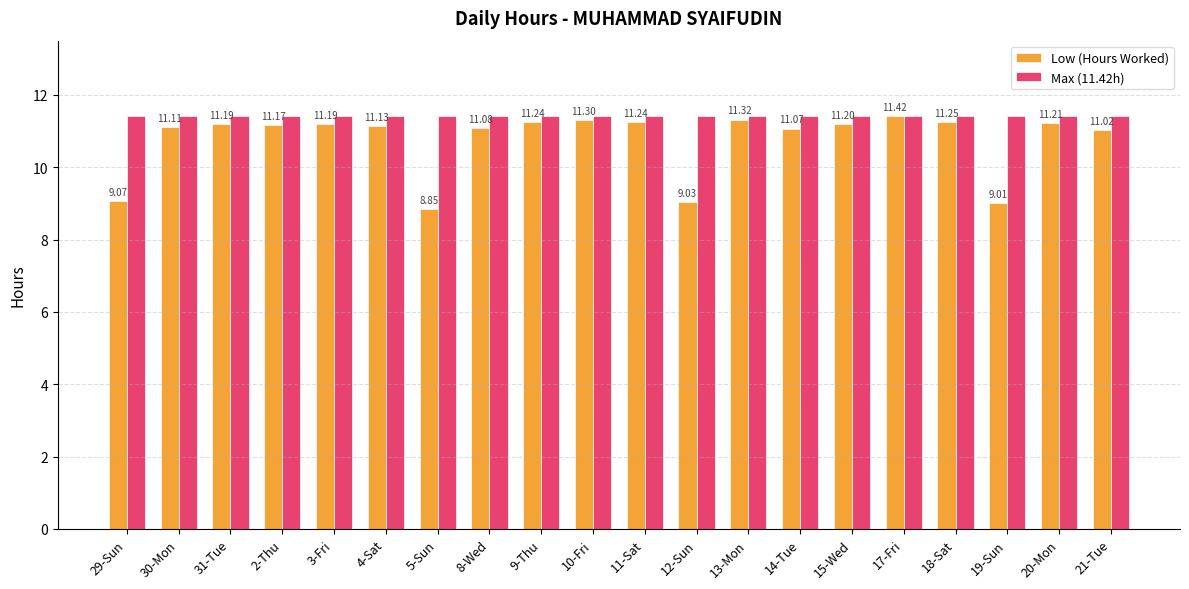

Which label corresponds to the smallest value in the chart?

5-Sun